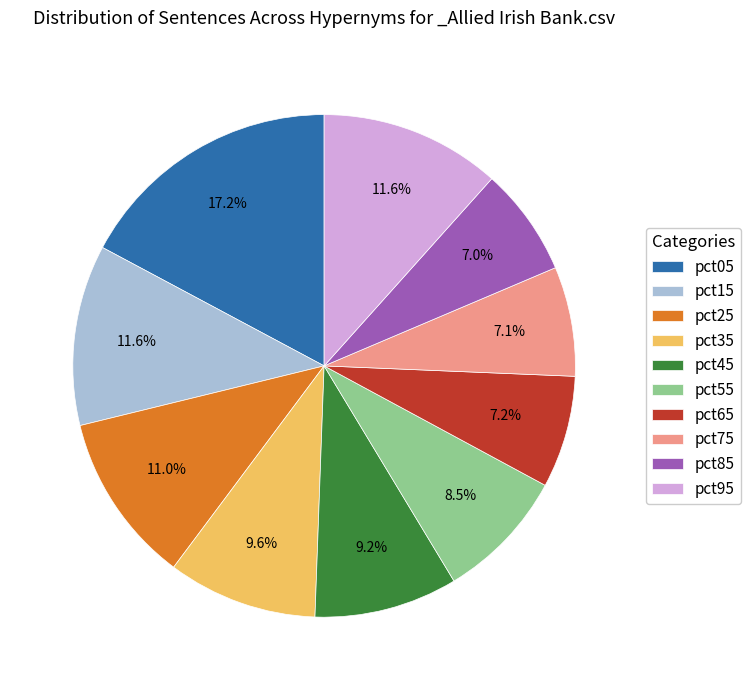

How many segments does this pie chart have?

10